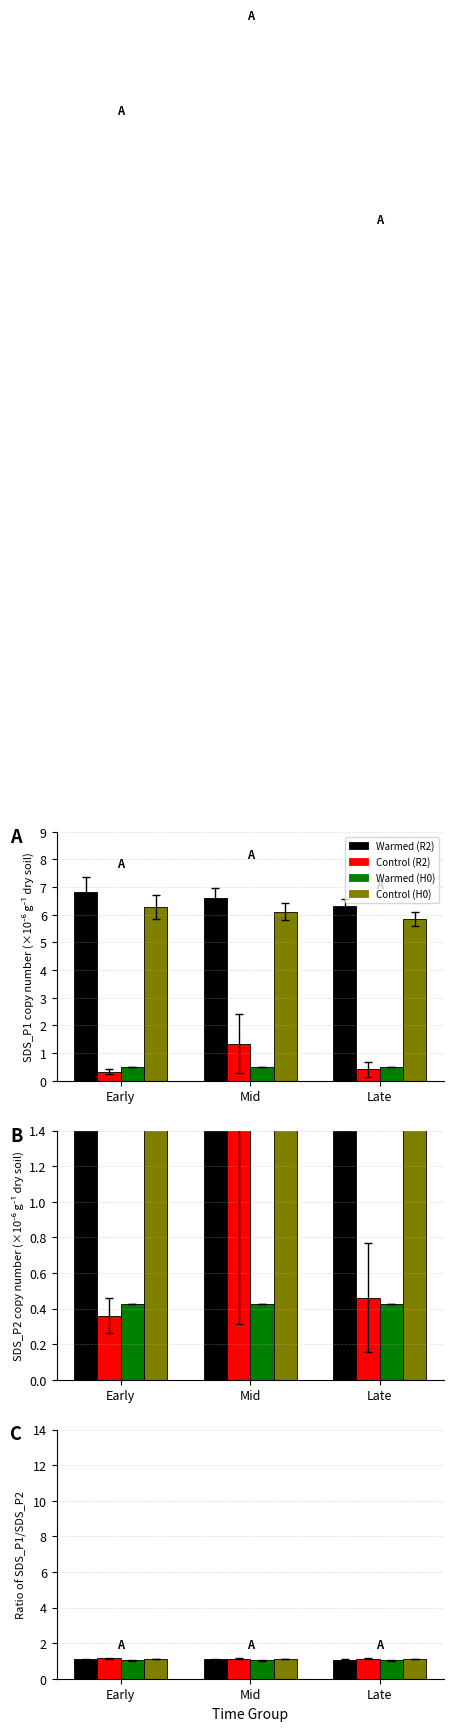

True or false: Warmed (R2) has a value of 1.7 at Late.

False